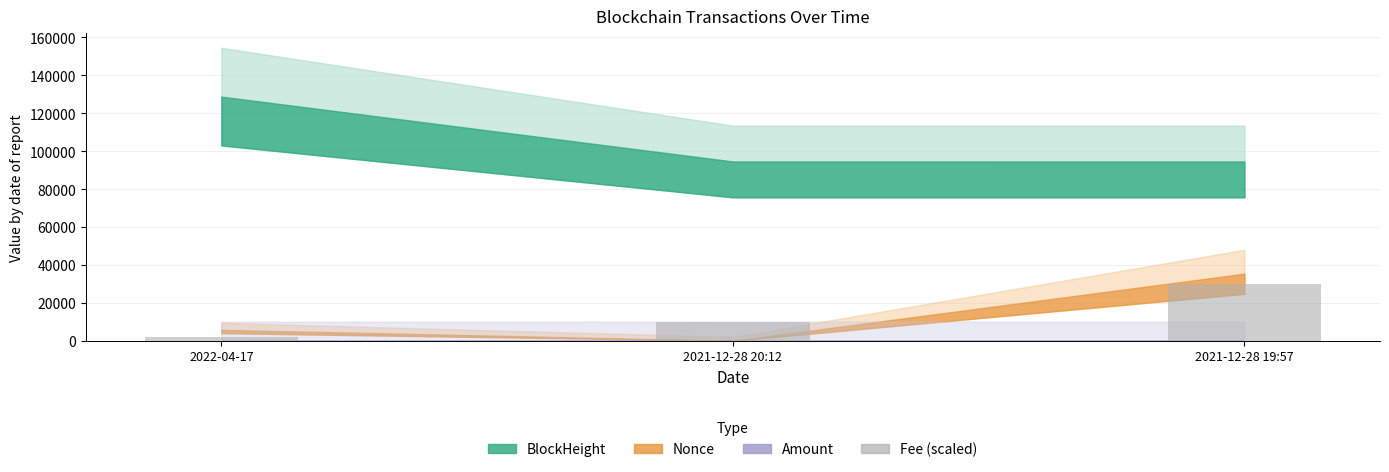

How many values are below 10000?

1